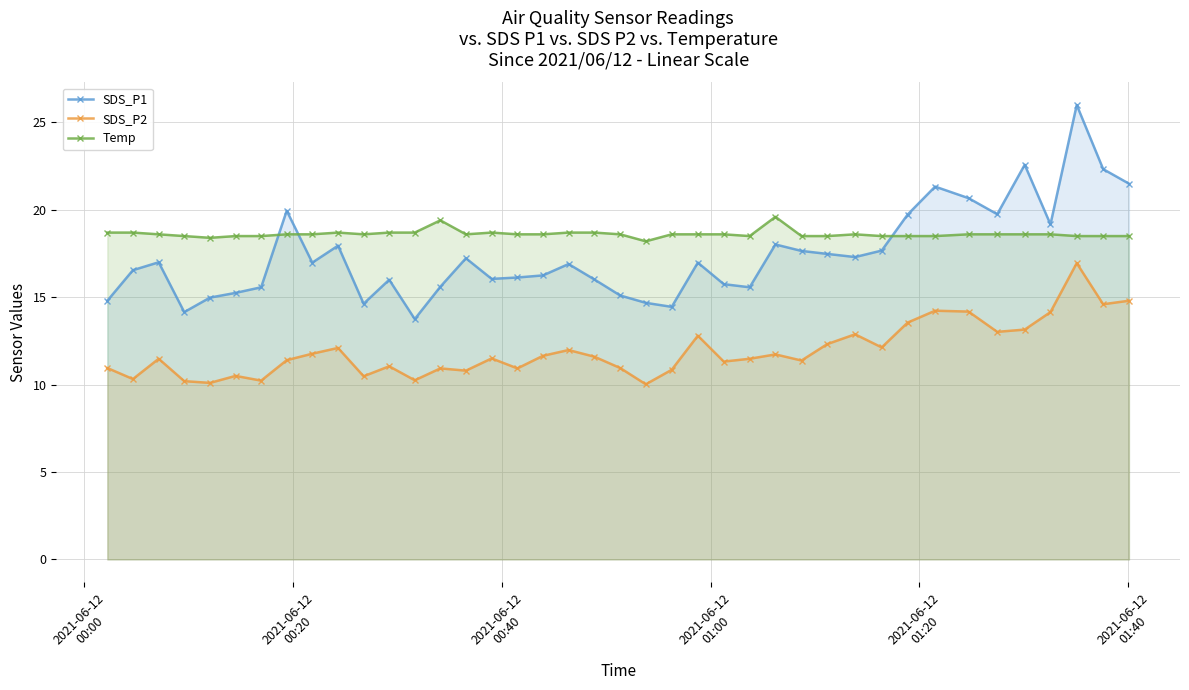

Reading right to left, transcribe all the data shown in this chart.

SDS_P1: 21.5	22.3	26.0	19.2	22.6	19.8	20.7	21.3	19.7	17.7	17.3	17.5	17.6	18.0	15.6	15.8	17.0	14.4	14.7	15.1	16.0	16.9	16.2	16.1	16.1	17.2	15.6	13.8	16.0	14.6	17.9	17.0	19.9	15.6	15.2	15.0	14.2	17.0	16.6	14.8
SDS_P2: 14.8	14.6	16.9	14.2	13.2	13.0	14.2	14.2	13.6	12.1	12.9	12.3	11.4	11.7	11.5	11.3	12.8	10.8	10.0	10.9	11.6	12.0	11.7	10.9	11.5	10.8	10.9	10.2	11.1	10.5	12.1	11.8	11.4	10.2	10.5	10.1	10.2	11.5	10.3	10.9
Temp: 18.5	18.5	18.5	18.6	18.6	18.6	18.6	18.5	18.5	18.5	18.6	18.5	18.5	19.6	18.5	18.6	18.6	18.6	18.2	18.6	18.7	18.7	18.6	18.6	18.7	18.6	19.4	18.7	18.7	18.6	18.7	18.6	18.6	18.5	18.5	18.4	18.5	18.6	18.7	18.7